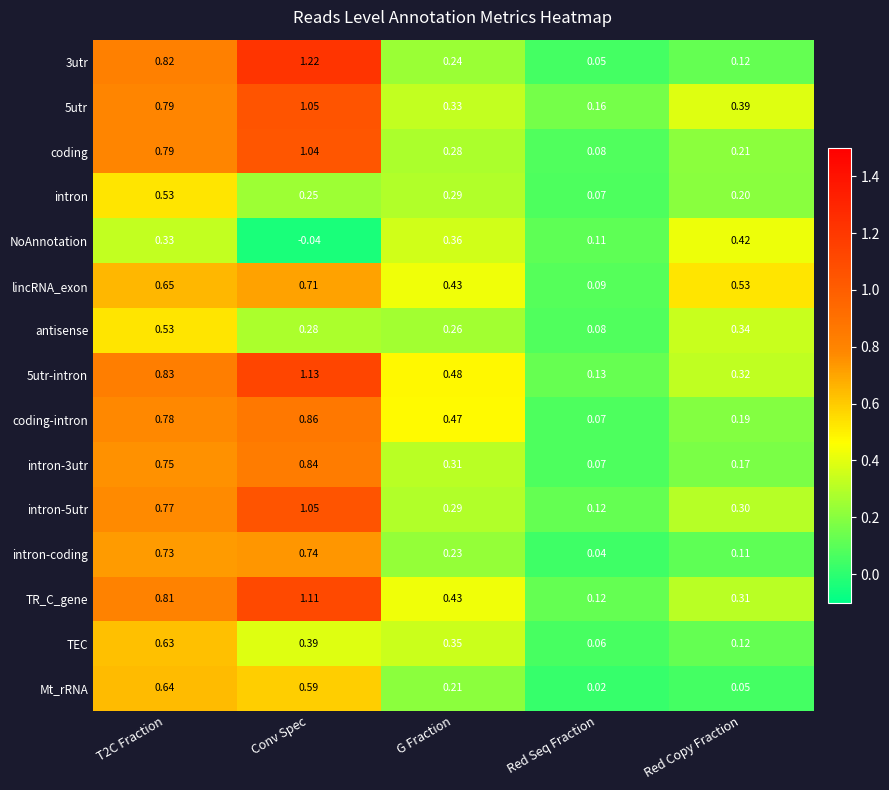

Which series changed the most between Red Seq Fraction and Red Copy Fraction?

lincRNA_exon